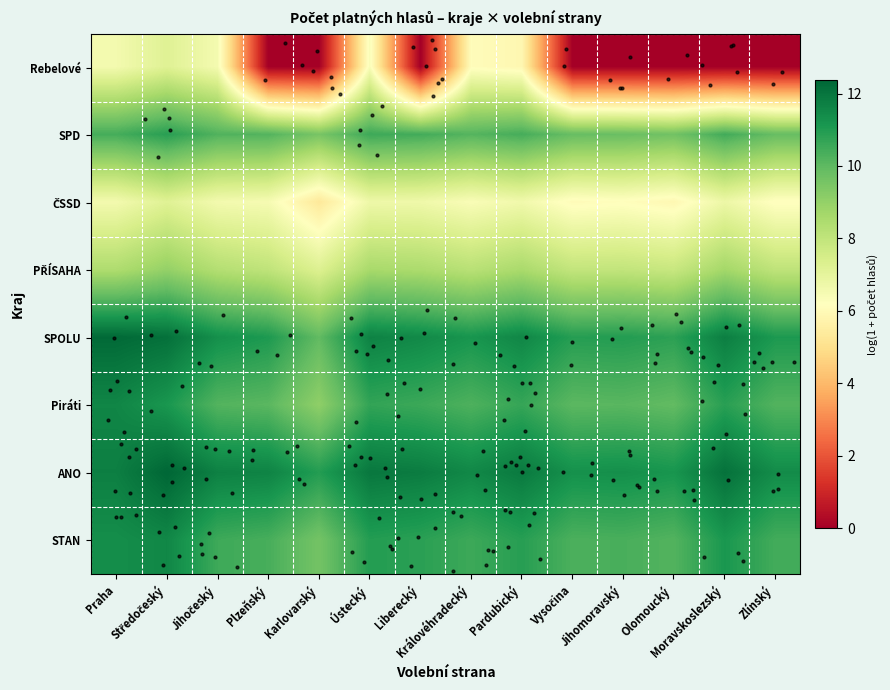

What is the difference between the highest and lowest values at Praha?

5.7